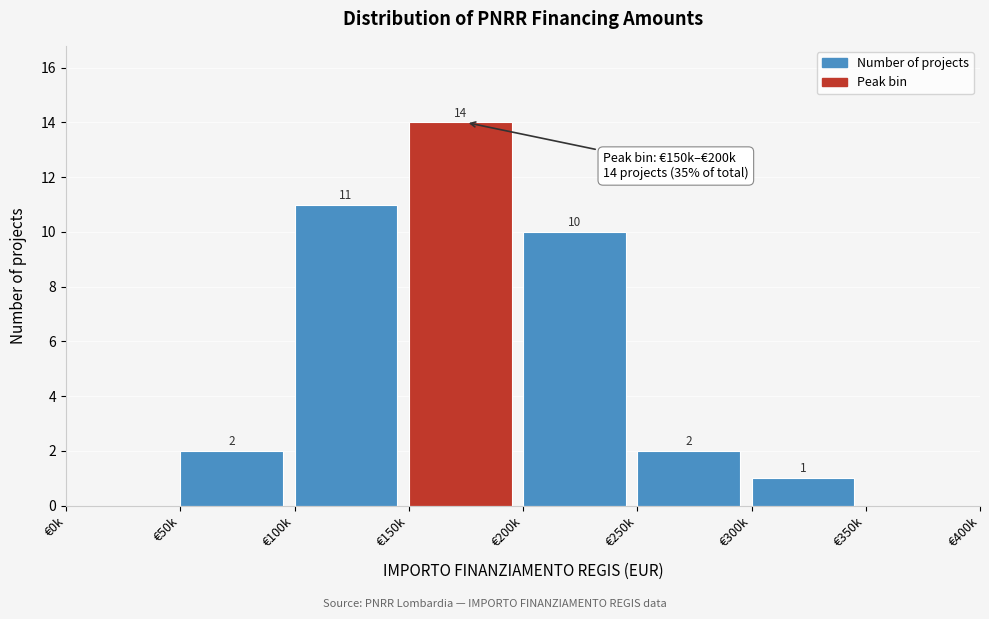

Reading right to left, what are all the values shown in this chart?

€350k=0	€300k=1	€250k=2	€200k=10	€150k=14	€100k=11	€50k=2	€0k=0